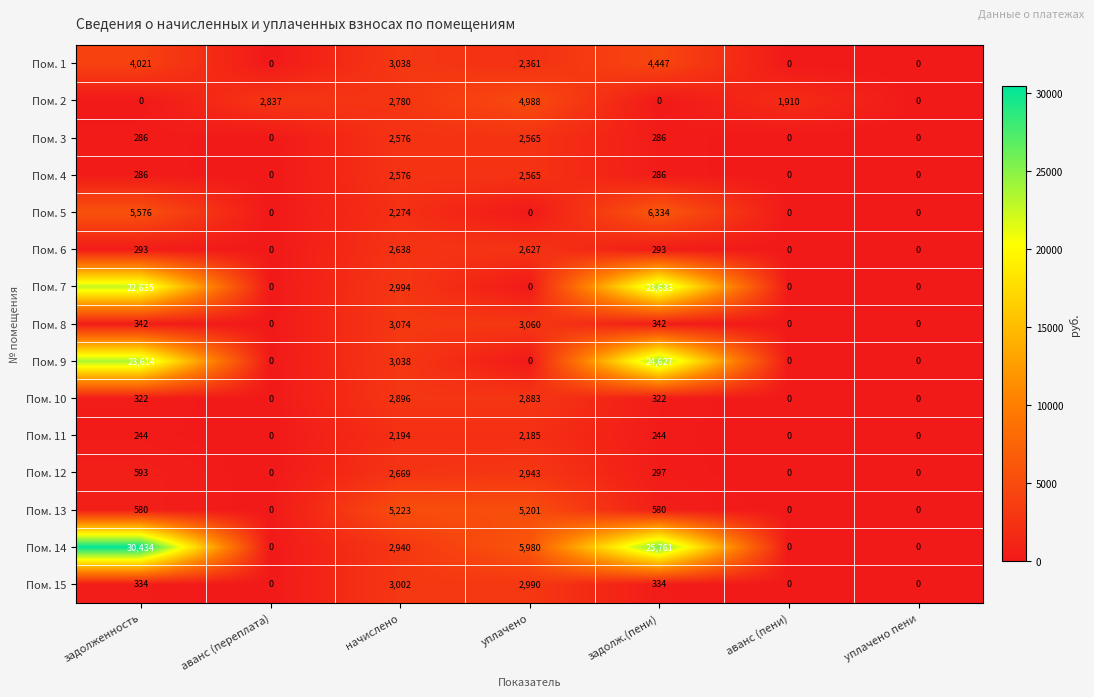

What is the difference between the second highest and second lowest values in the Пом. 8 series?

3060